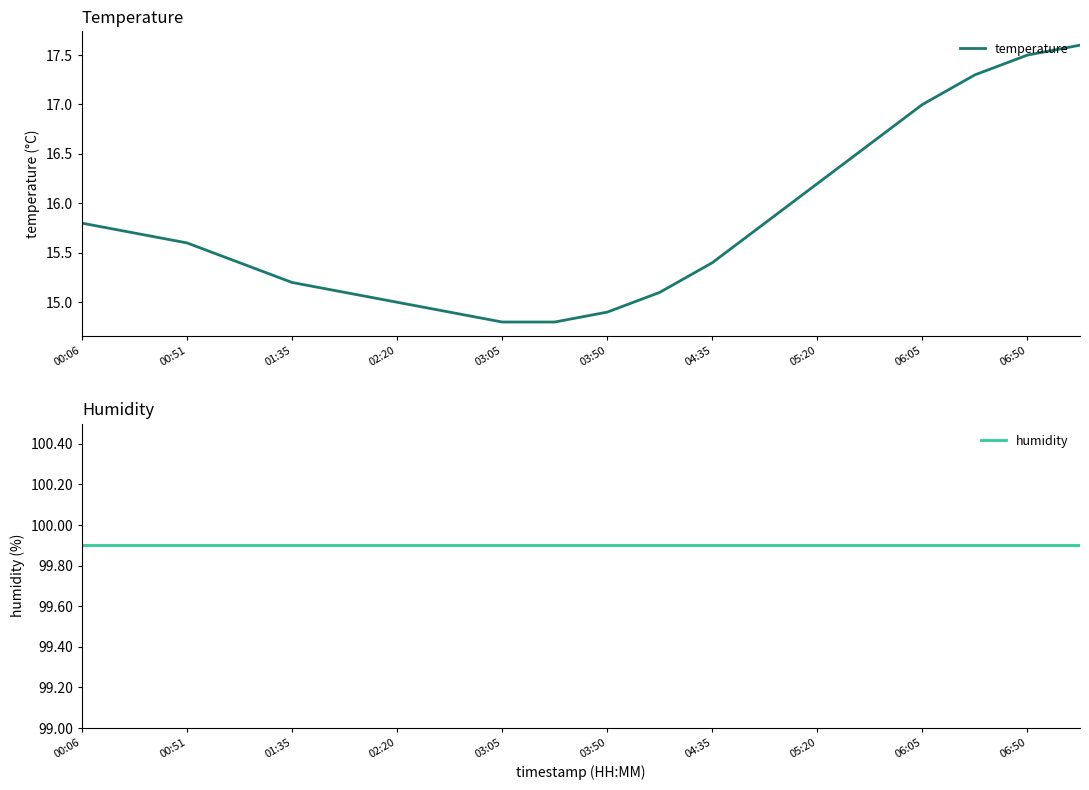

Between 02:20 and 06:05, which is larger?

06:05